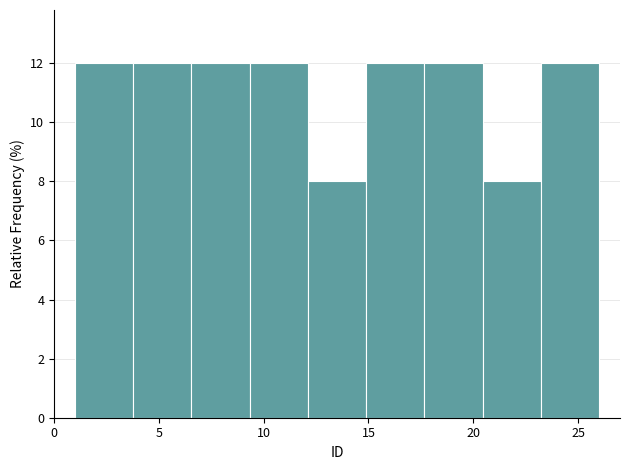

Reading left to right, list every bar in this chart as the range it spans on the x-axis followed by its height. Neither the bar edges nor the heights are printed on the chart, so give them approximately, as read against the axes.

1.0 to 4.0: 12
4.0 to 6.5: 12
6.5 to 9.5: 12
9.5 to 12.0: 12
12.0 to 15.0: 8
15.0 to 17.5: 12
17.5 to 20.5: 12
20.5 to 23.0: 8
23.0 to 26.0: 12